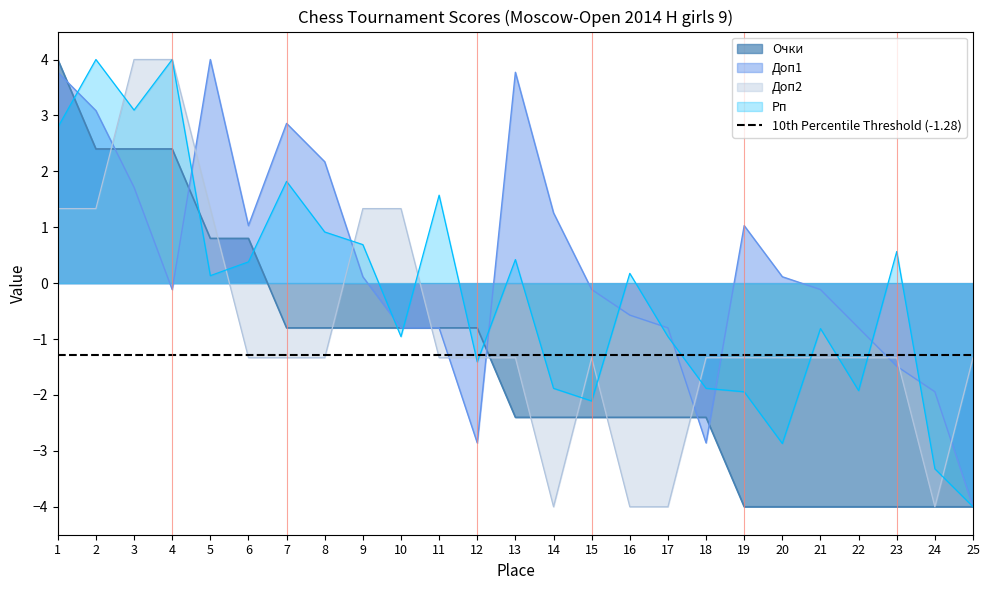

In Доп1, how many points are lower than both neighbors (excluding endpoints)?

4